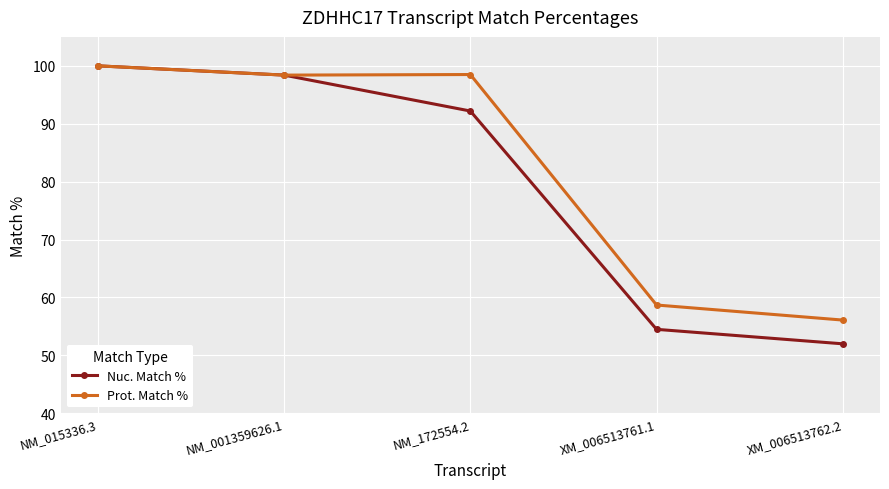

Which series has the largest range (max minus min)?

Nuc. Match %